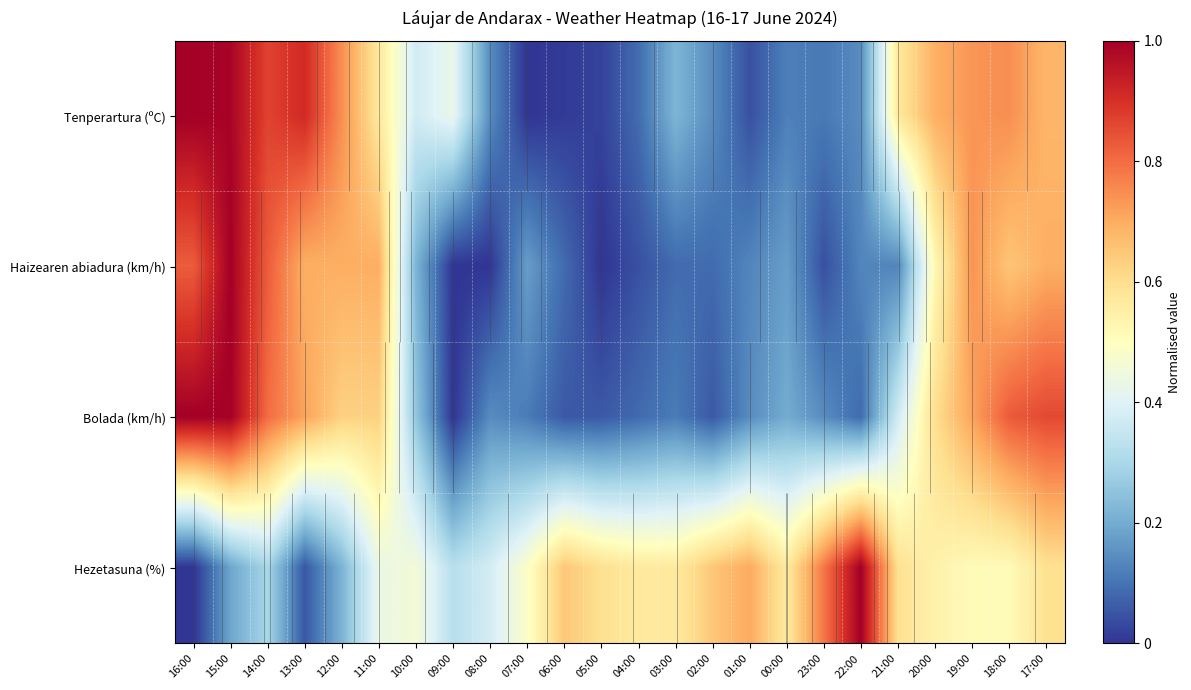

Which category has the highest value in the Hezetasuna (%) series?

22:00